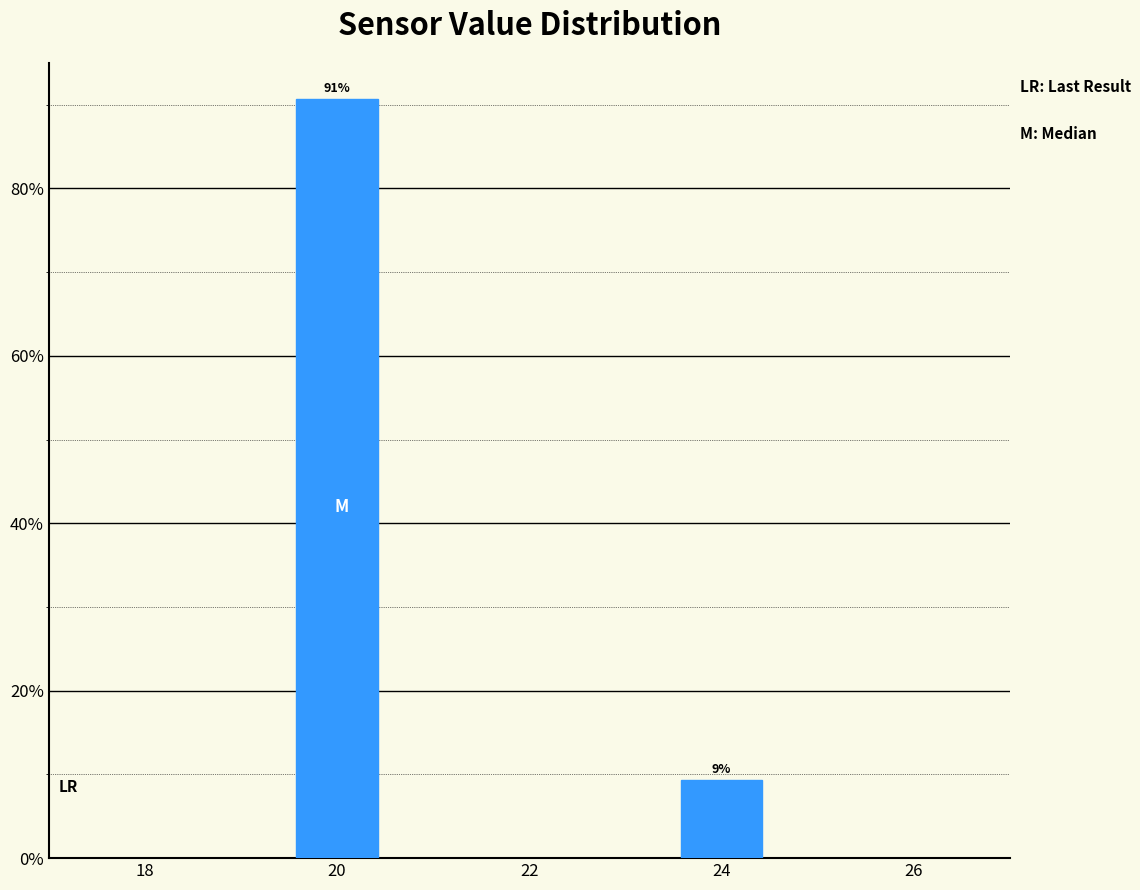

What is the value of the 2nd bar from the left?

9.3